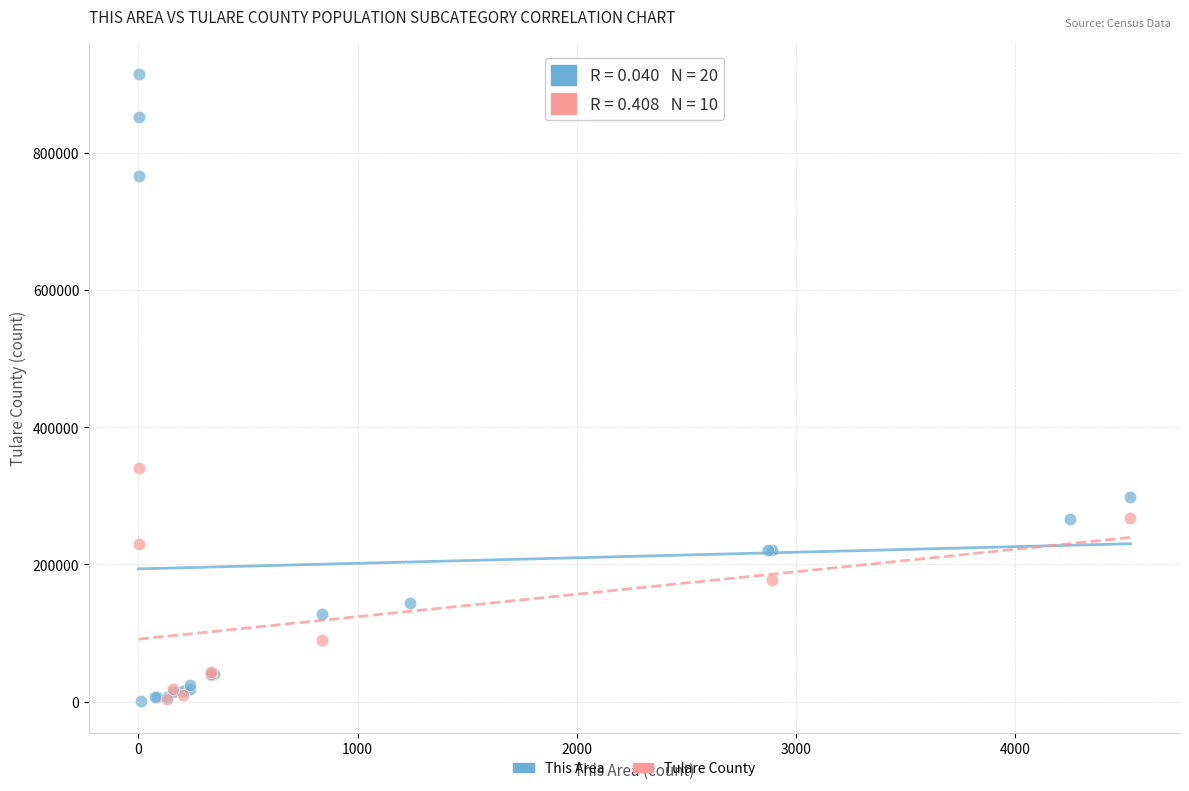

Which series contains the highest Y value?

This Area